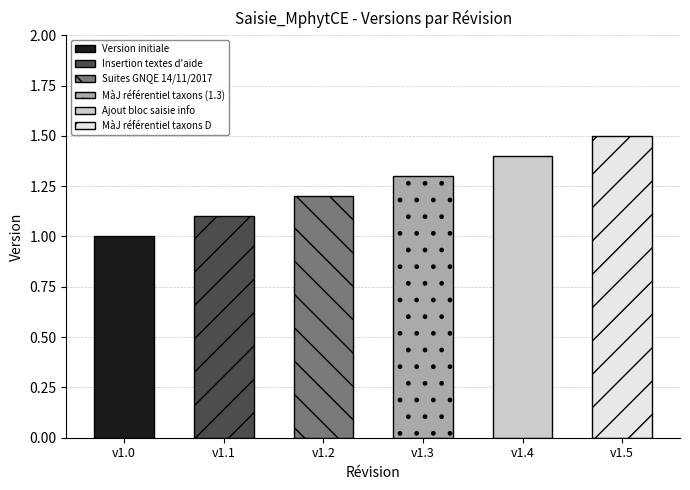

List the labels in order of value, smallest first.

Version initiale, Insertion de textes d'aide, Suites GNQE du 14/11/2017, Mise à jour référentiel taxons, Ajout bloc saisie informations, Mise à jour référentiel taxons D